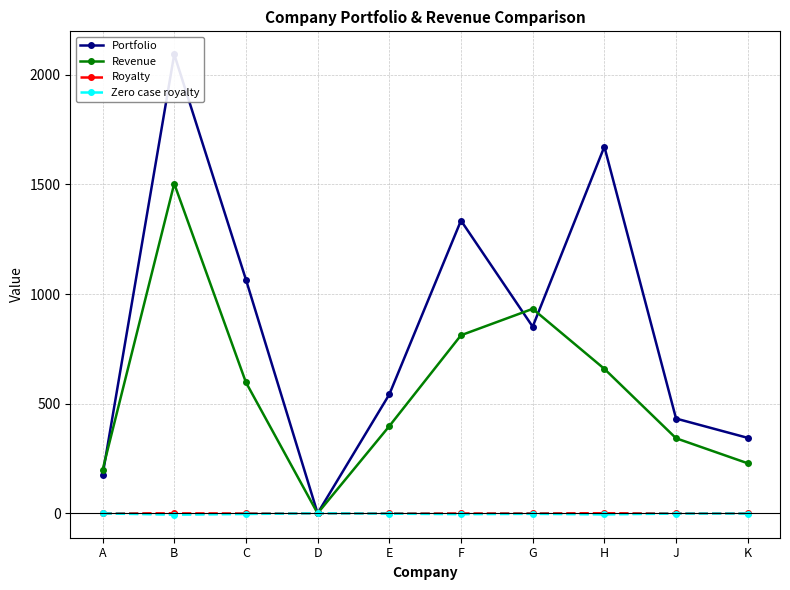

In Revenue, how many points are higher than both neighbors (excluding endpoints)?

2